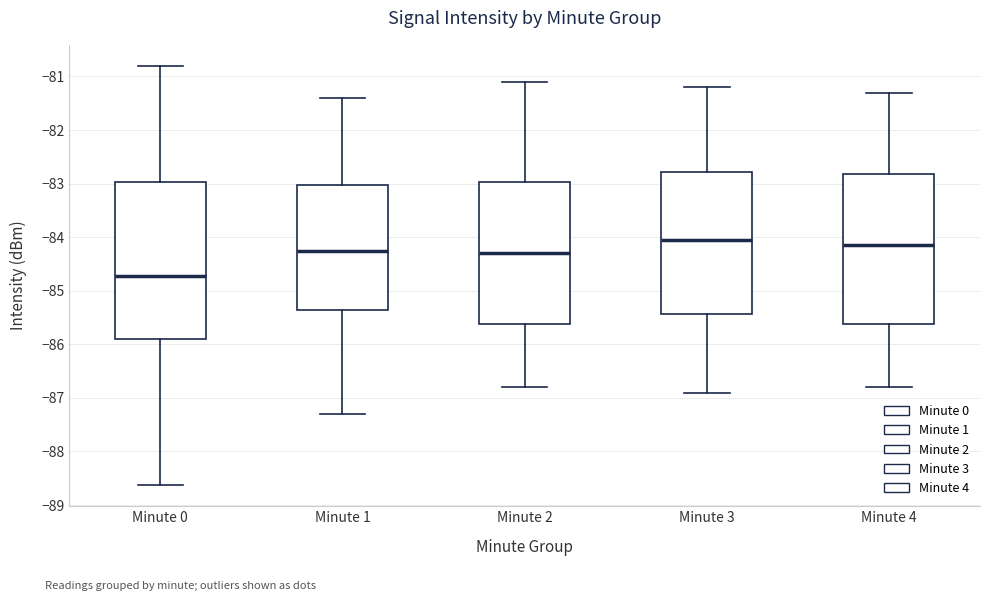

Reading left to right, read every box against the y-axis: the position of its median line, the range the box covers, and the ends of its whiskers. The values are not printed on the chart, so give them approximately, as read against the axis.

Minute 0: median -84.7, box -85.9 to -83.0, whiskers -88.6 to -80.8
Minute 1: median -84.2, box -85.3 to -83.0, whiskers -87.3 to -81.4
Minute 2: median -84.3, box -85.6 to -83.0, whiskers -86.8 to -81.1
Minute 3: median -84.0, box -85.4 to -82.8, whiskers -86.9 to -81.2
Minute 4: median -84.1, box -85.6 to -82.8, whiskers -86.8 to -81.3